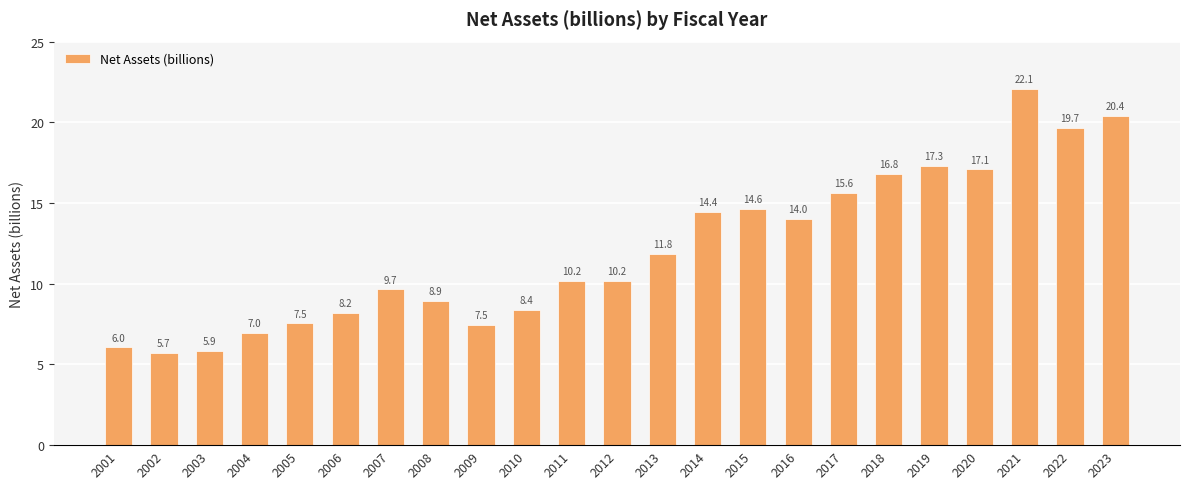

How many bars are there in total?

23